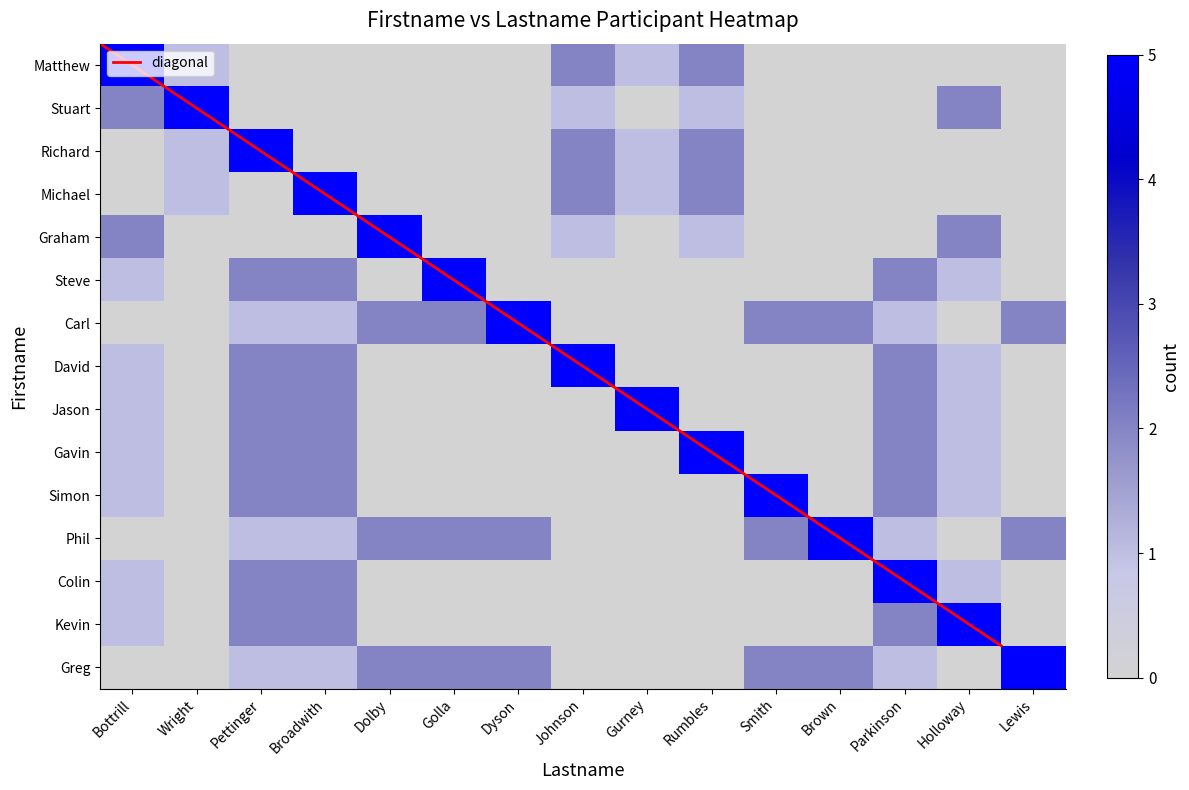

Which series has the largest range (max minus min)?

diagonal